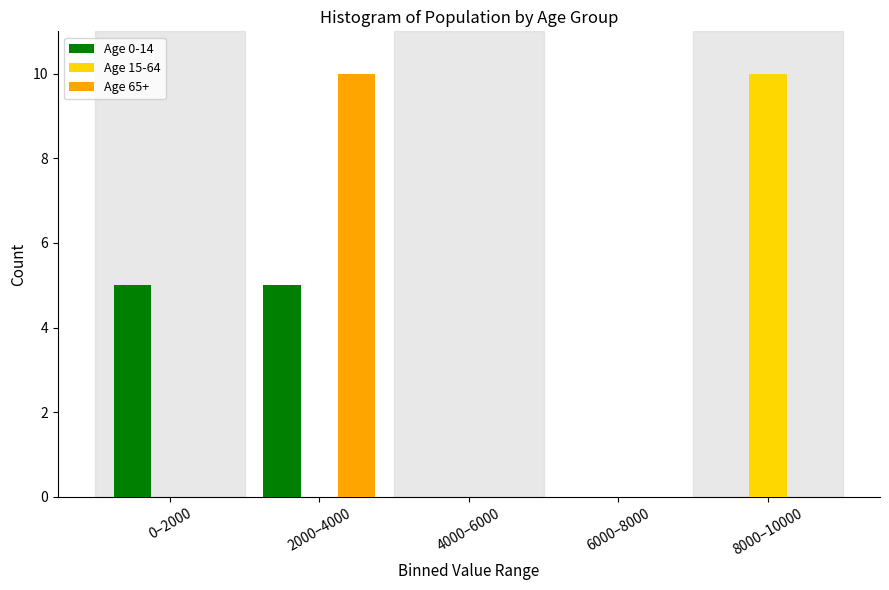

Reading left to right, list all the values displayed in this chart.

Age 0-14: 0–2000=5	2000–4000=5	4000–6000=0	6000–8000=0	8000–10000=0
Age 15-64: 0–2000=0	2000–4000=0	4000–6000=0	6000–8000=0	8000–10000=10
Age 65+: 0–2000=0	2000–4000=10	4000–6000=0	6000–8000=0	8000–10000=0